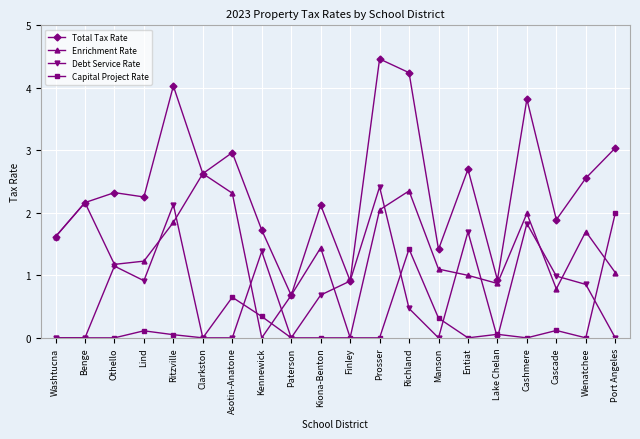

True or false: Debt Service Rate has more than 1 points higher than both neighbors.

True